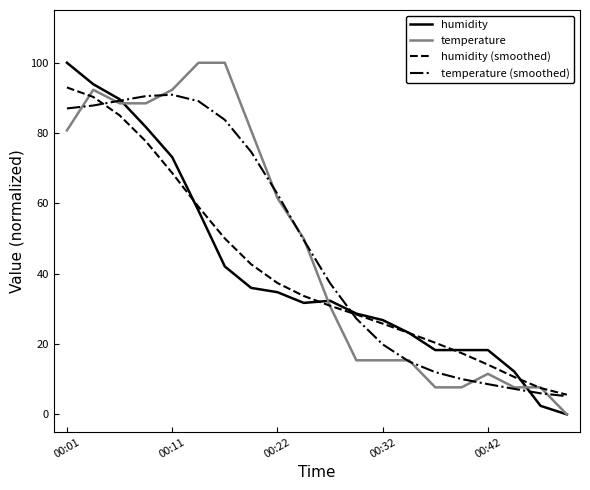

What is the maximum value shown in the chart?

100.0